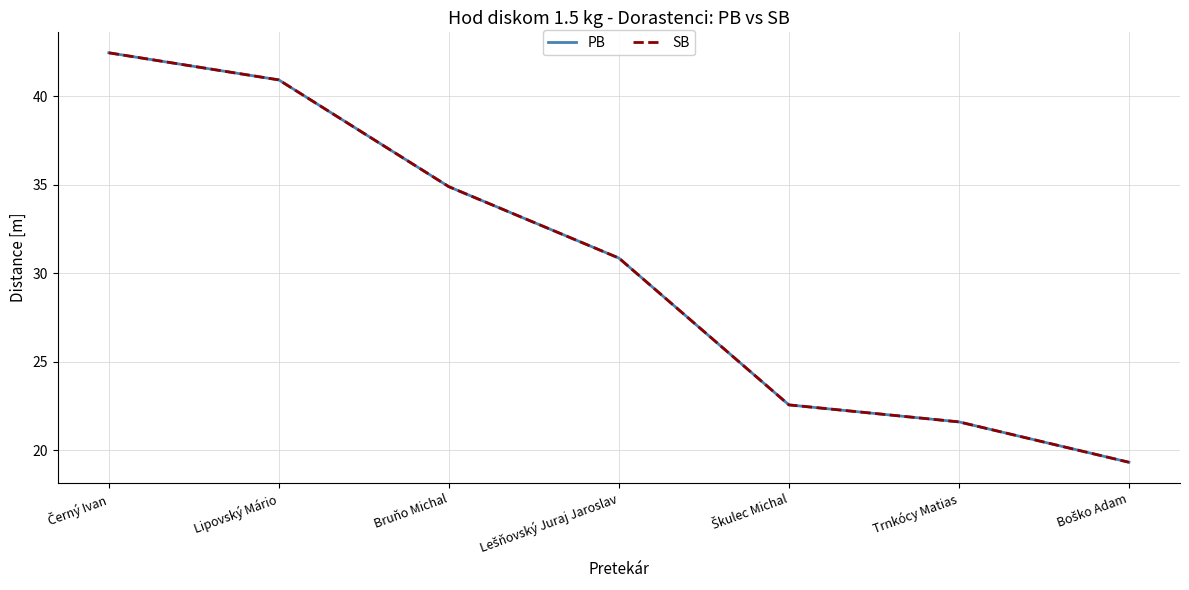

Where is PB nearest to the value 30?

Lešňovský Juraj Jaroslav